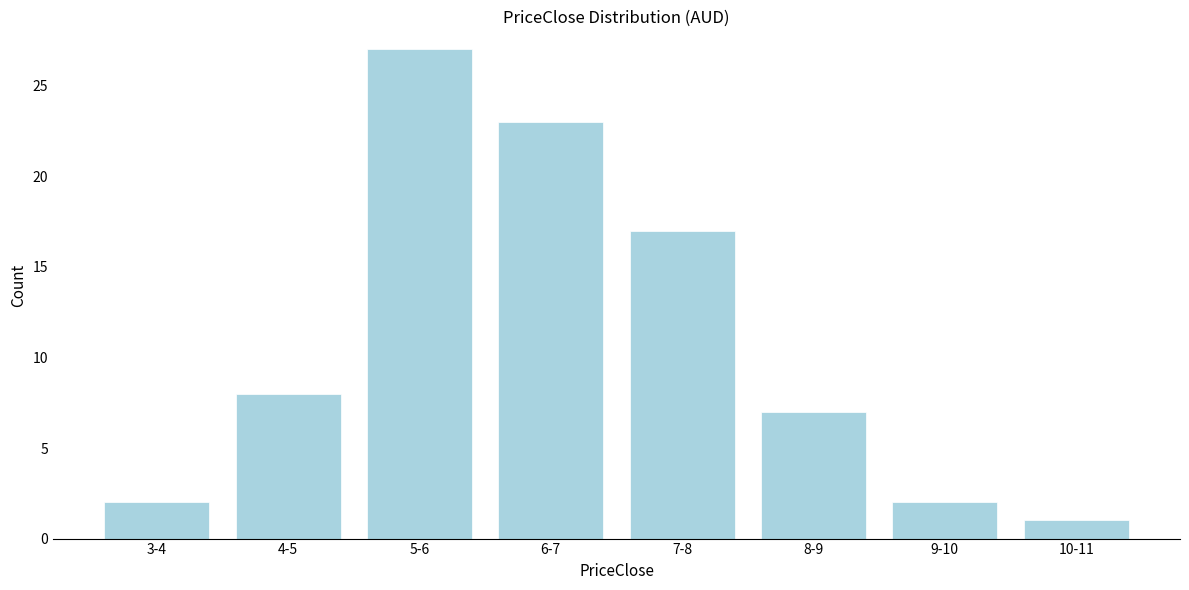

Reading left to right, what are all the values shown in this chart?

2	8	27	23	17	7	2	1